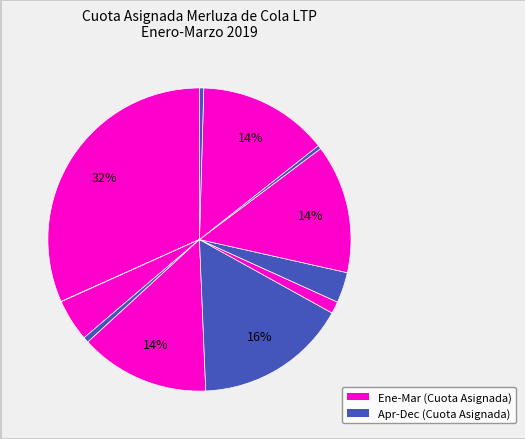

Count the number of slices in the pie.

12